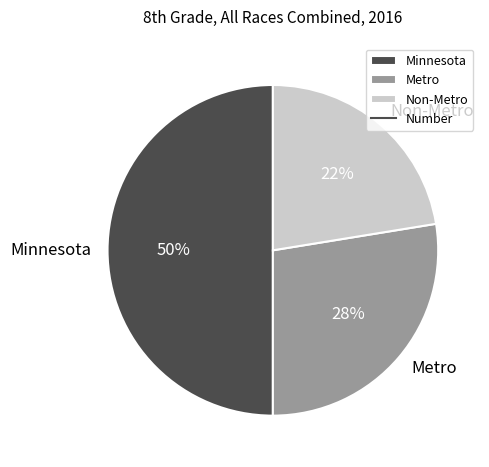

Combined, do Metro and Minnesota account for over 50%?

Yes